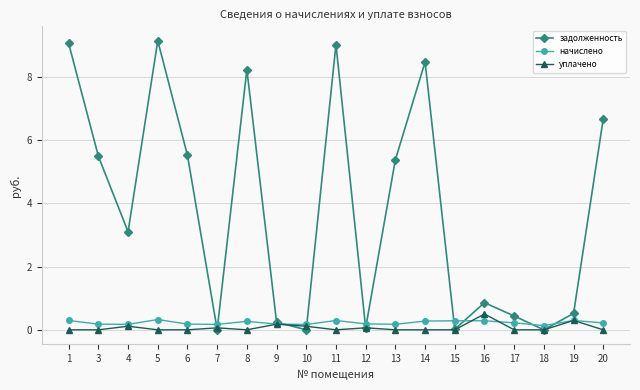

Is the value of уплачено at 8 greater than the value of начислено at 16?

No